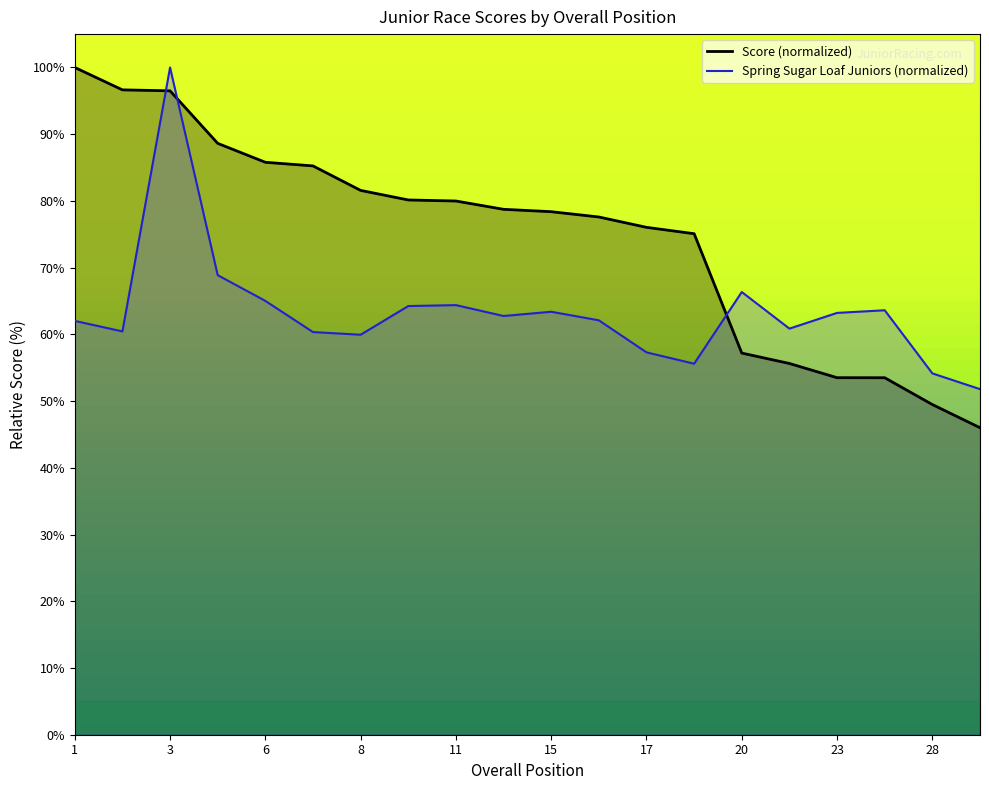

How many times do Score and Spring Sugar Loaf Juniors cross each other?

3